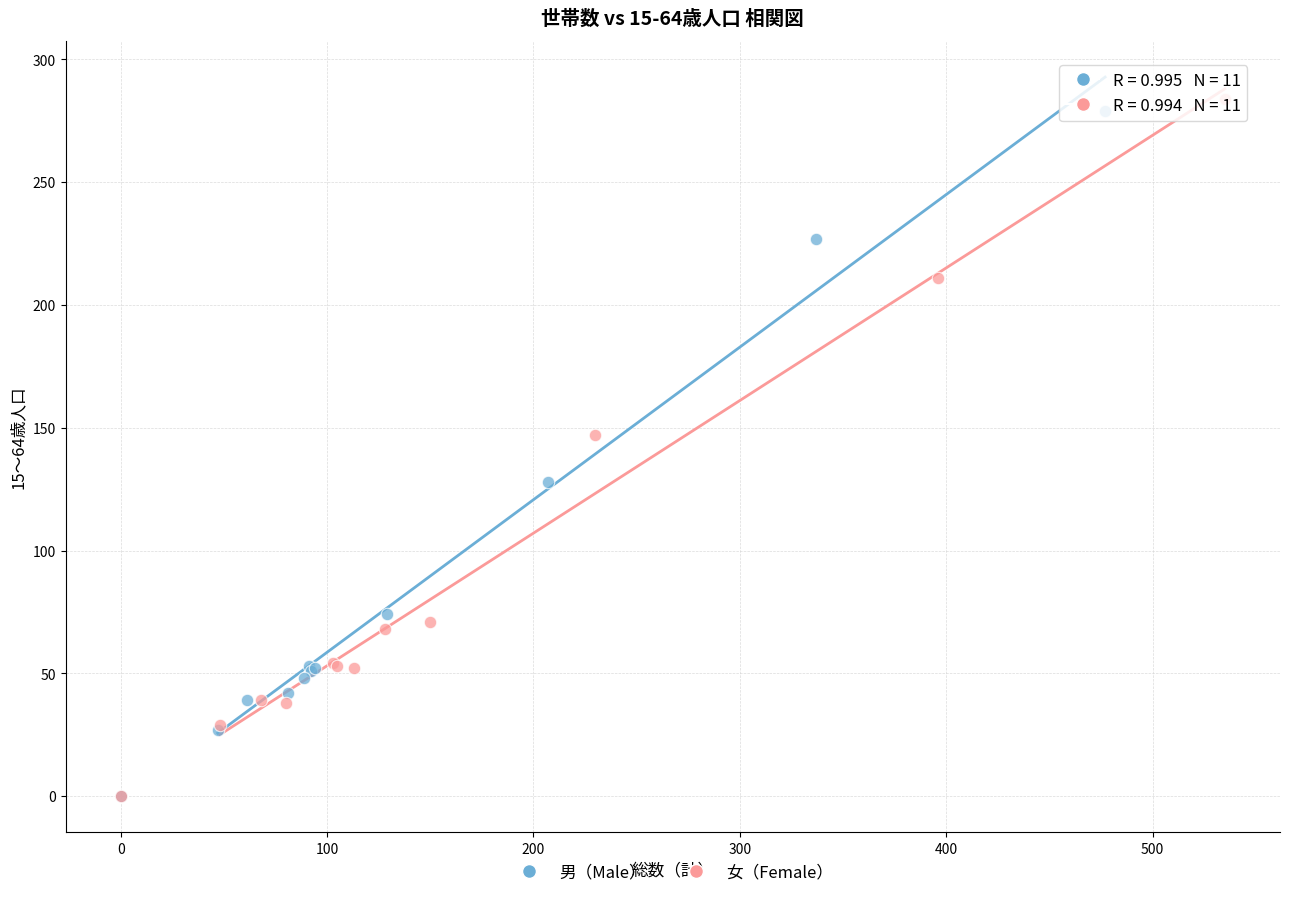

What are all the series names shown in the legend?

男（Male）, 女（Female）